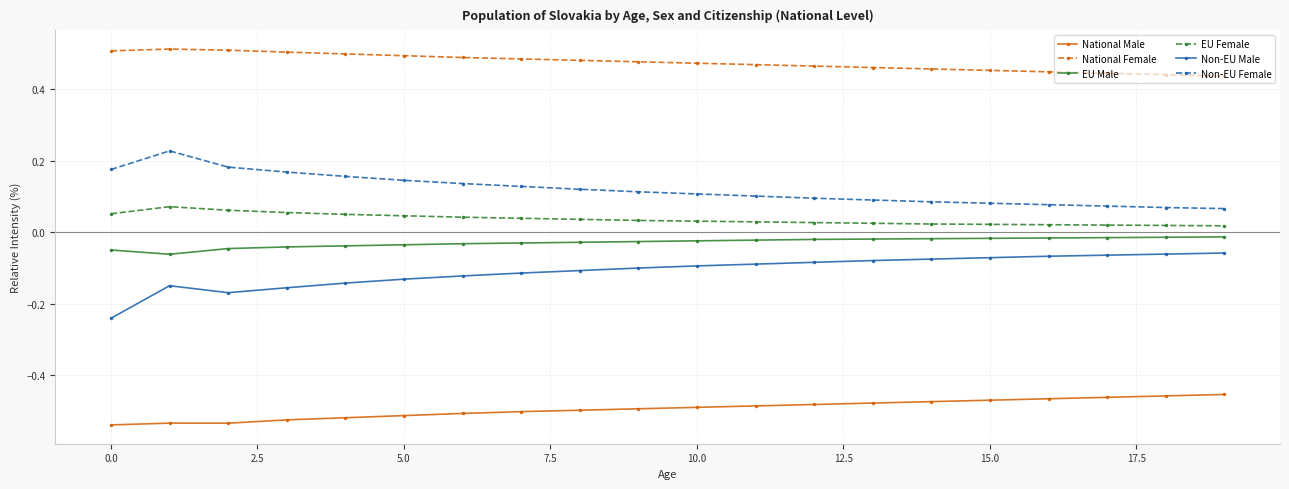

True or false: EU Male and Non-EU Male intersect in this chart.

False